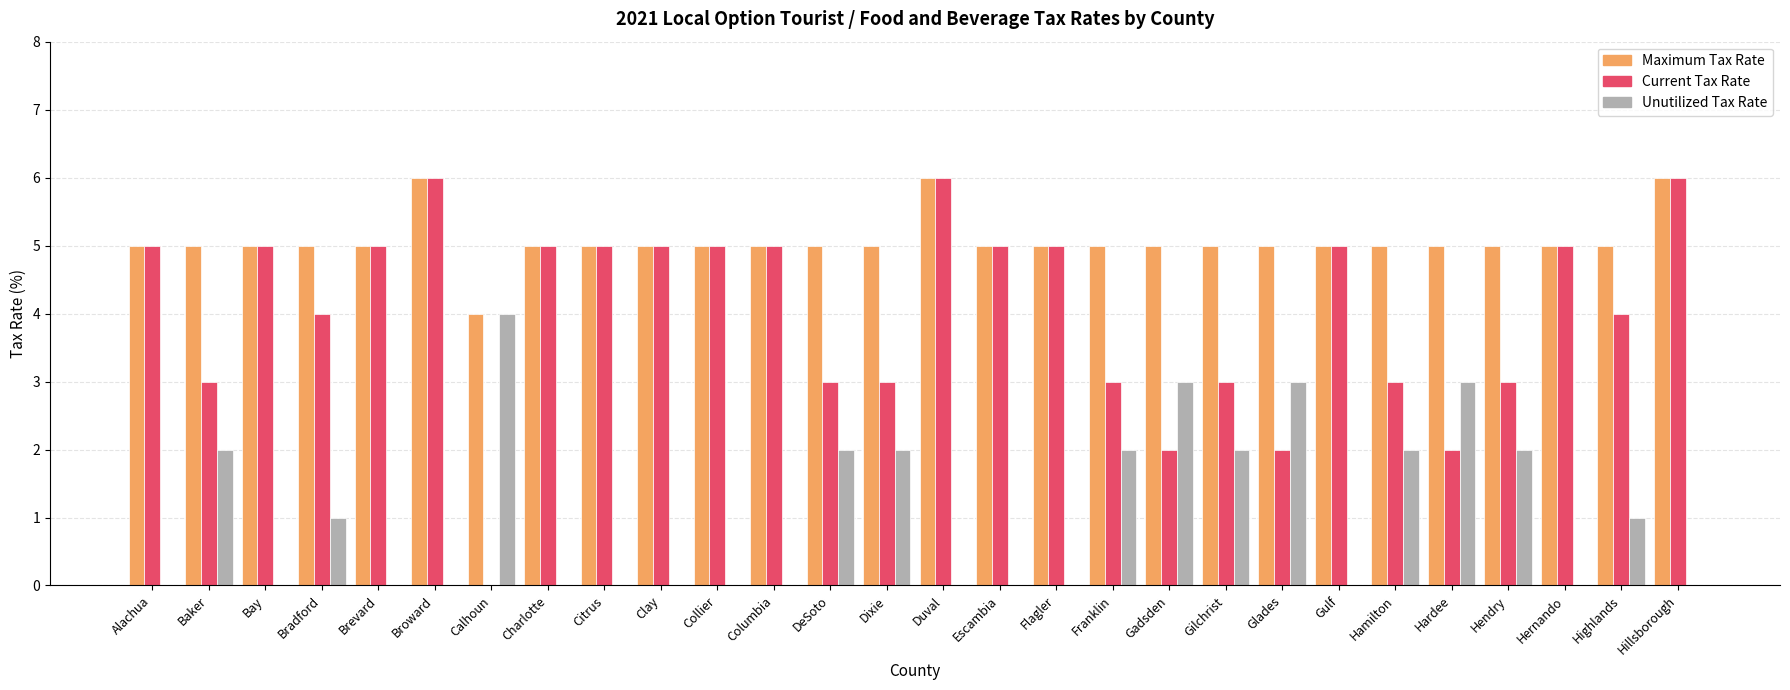

Are the bars grouped side by side (vs. stacked)?

Yes